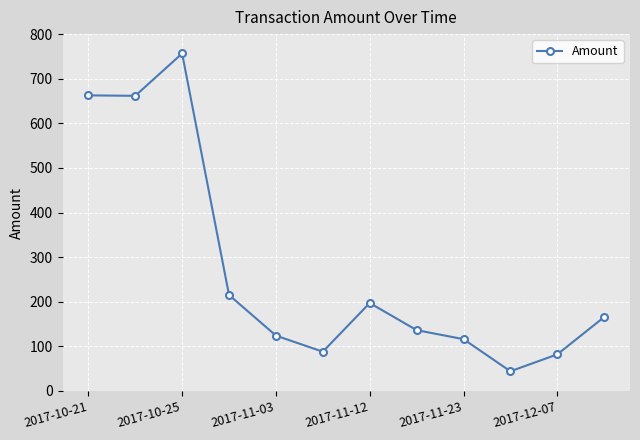

How many lines are shown in the chart?

1